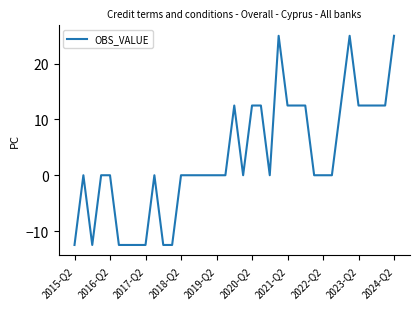

What is the average value?

3.0